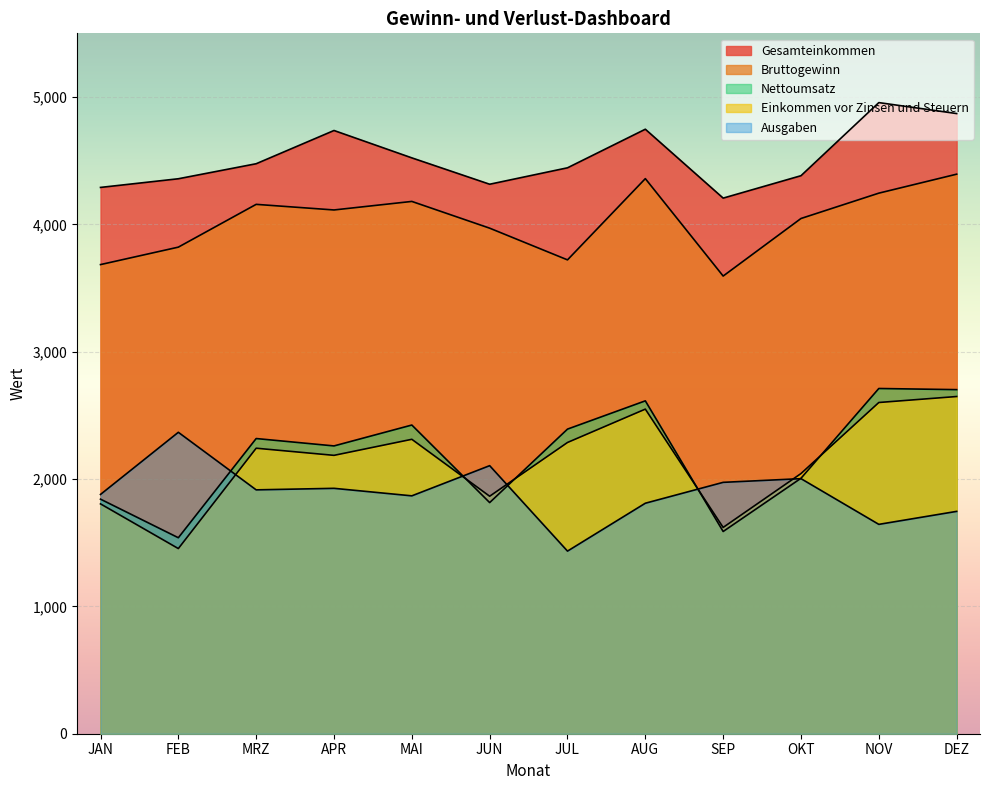

Which series changed the most between JAN and DEZ?

Nettoumsatz